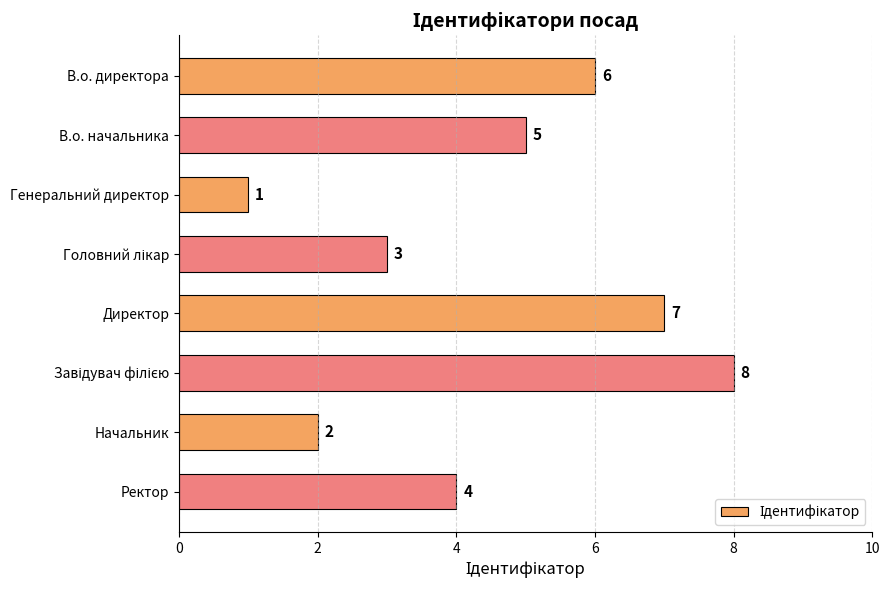

What is the sum of all values?

36